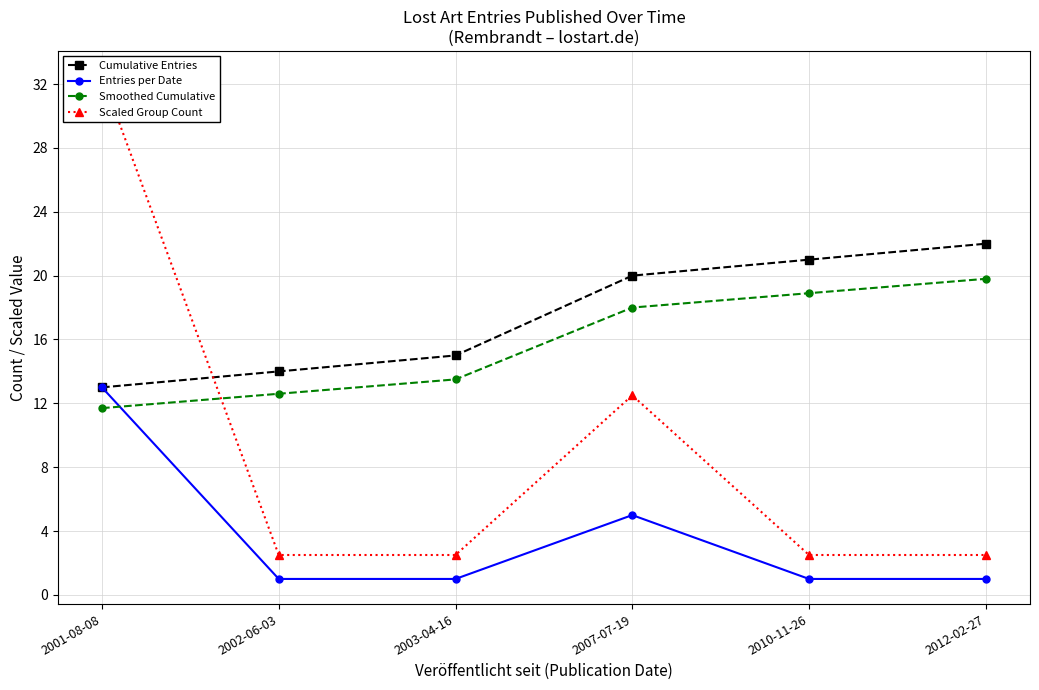

What is the label of the 3rd point from the right?

2007-07-19